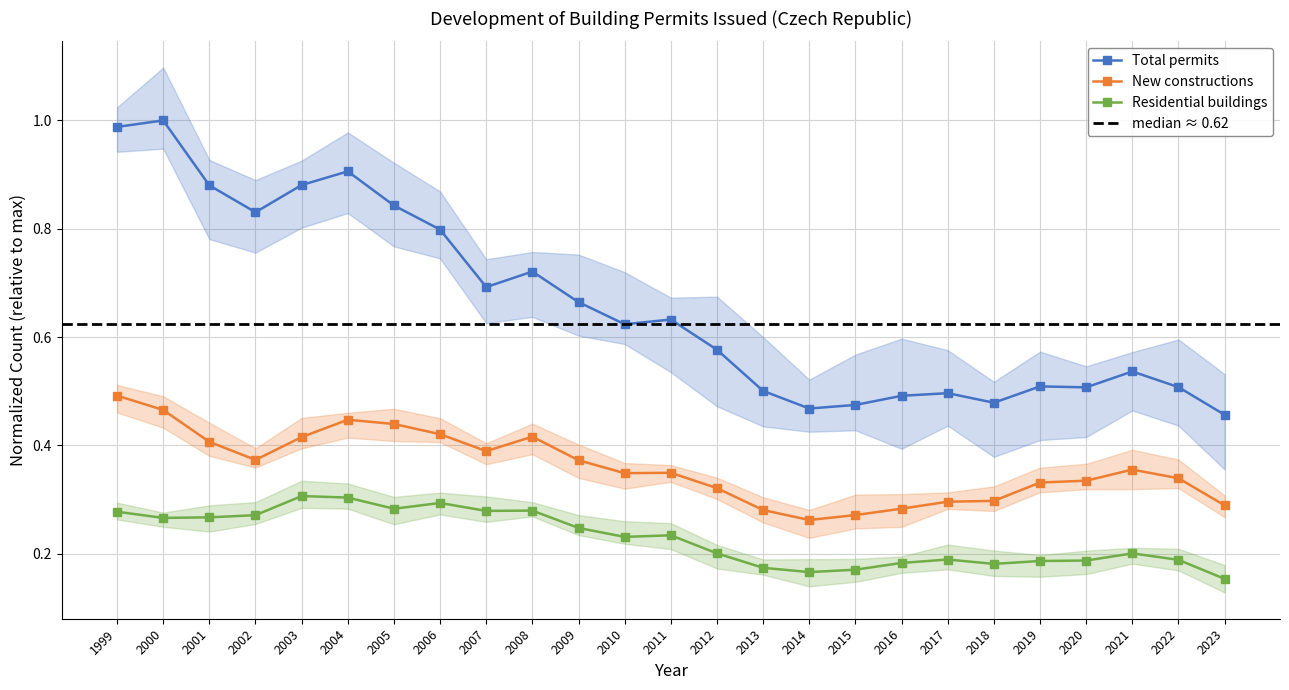

Which has a higher value, 2021 or 2013?

2021